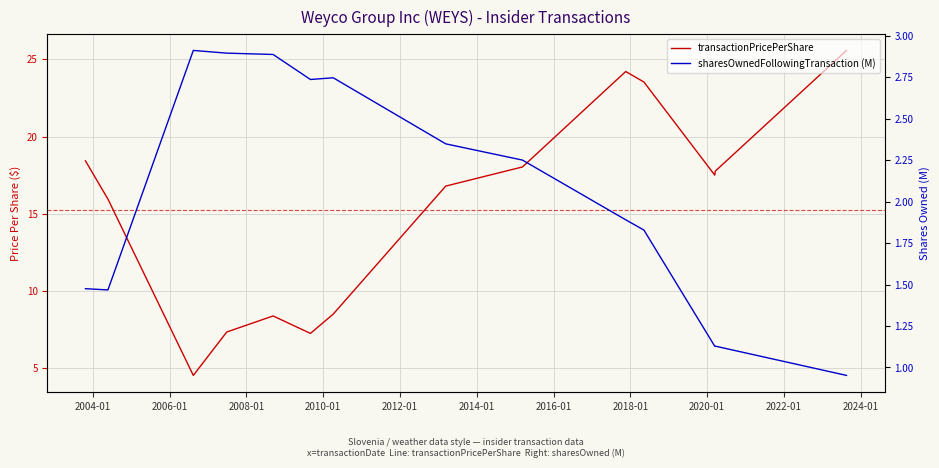

What is the value of the transactionPricePerShare point at the 9th from the left?

18.0